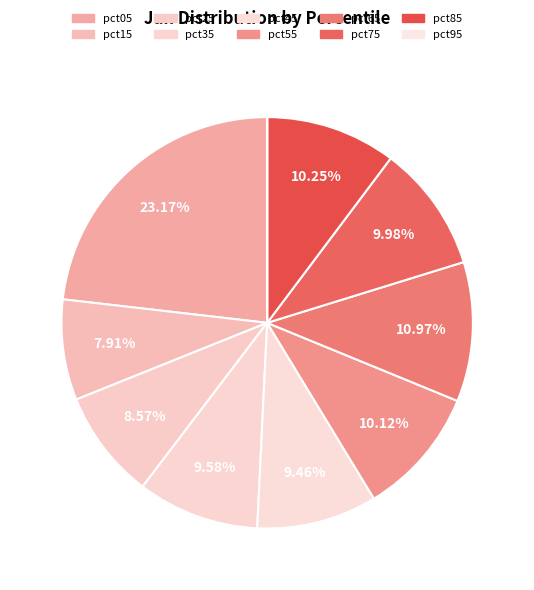

How much of the chart is everything except pct65?

89.0%